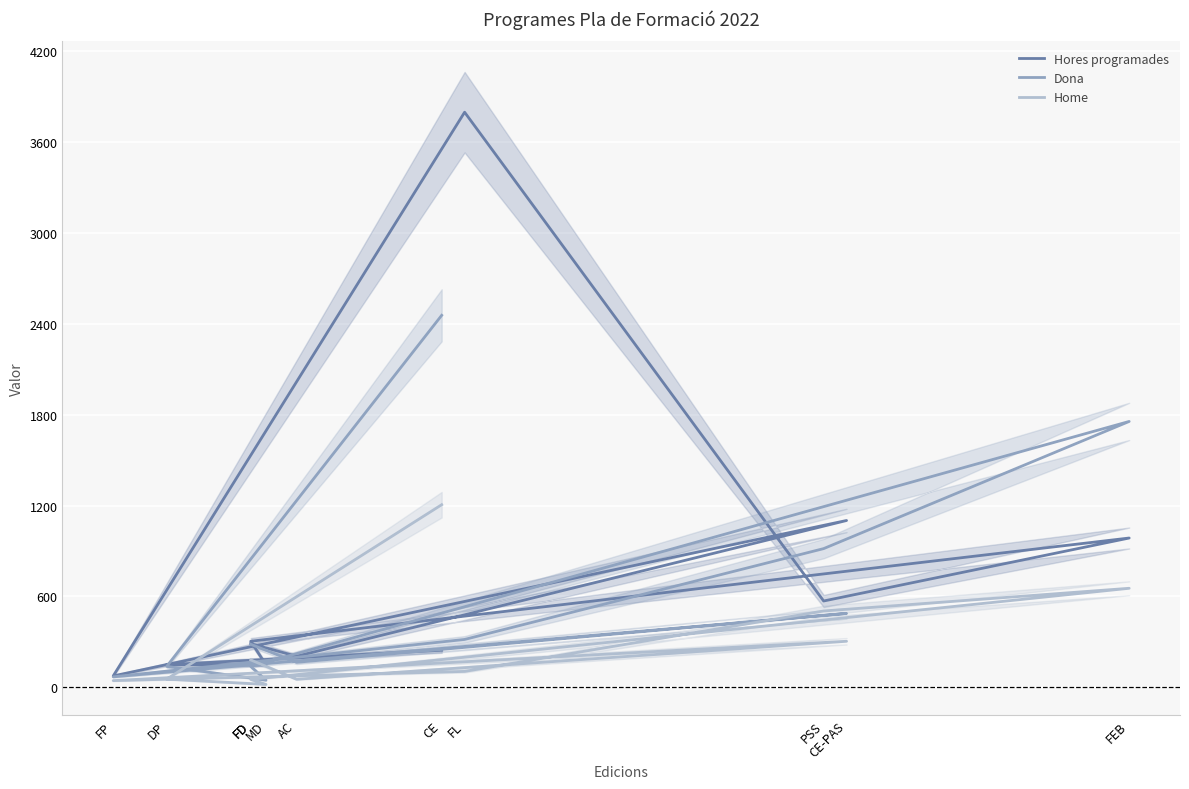

At which category is the sum across all series the highest?

FL